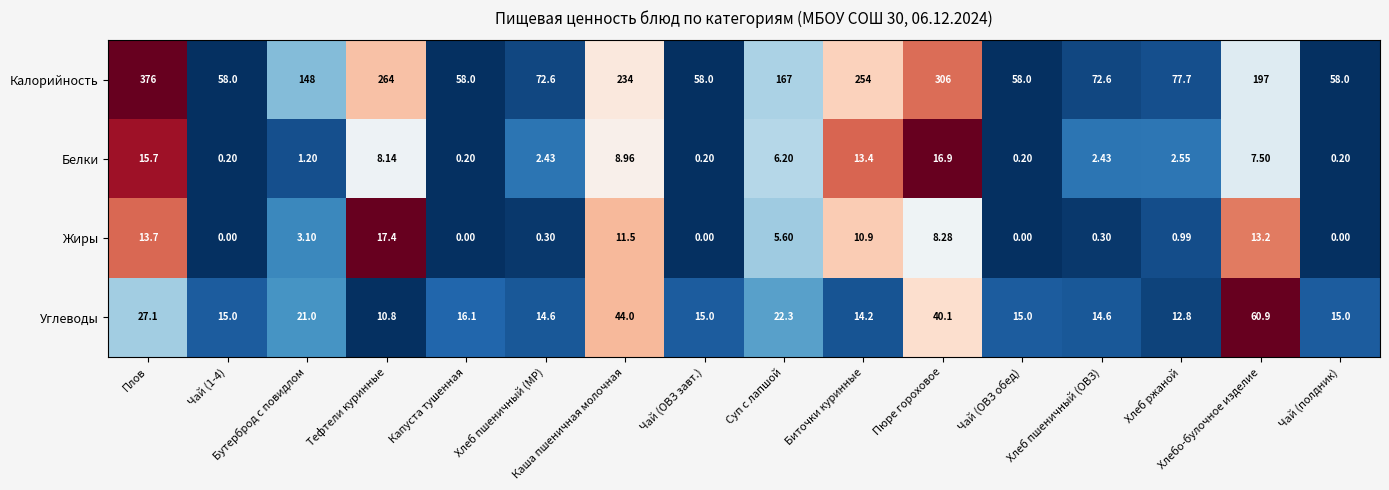

Which series has the largest total across all categories?

Калорийность